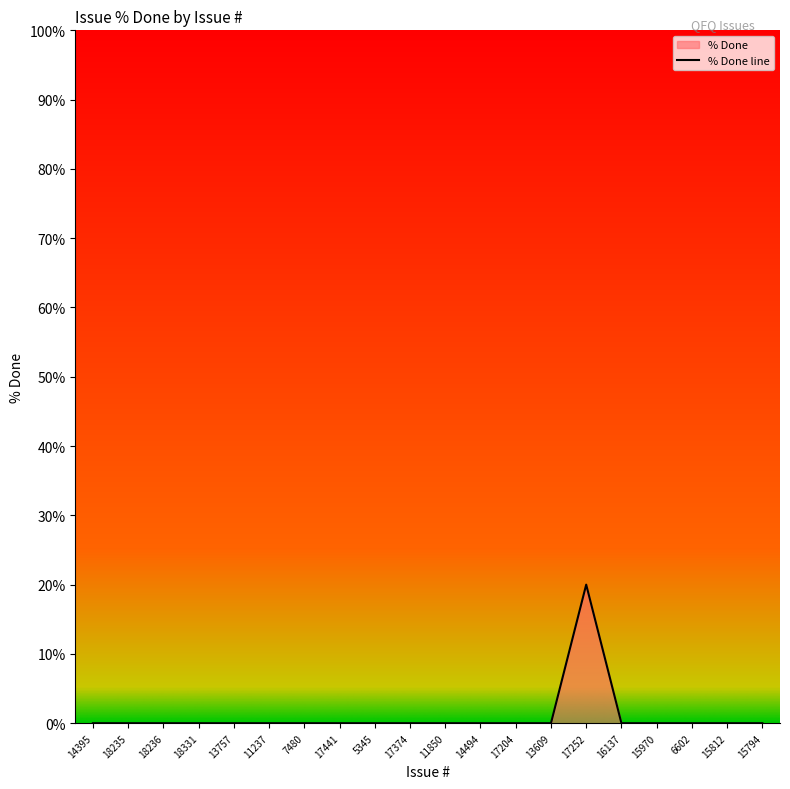

List the labels in order of value, largest first.

17252, 14395, 18235, 18236, 18331, 13757, 11237, 7480, 17441, 5345, 17374, 11850, 14494, 17204, 13609, 16137, 15970, 6602, 15812, 15794